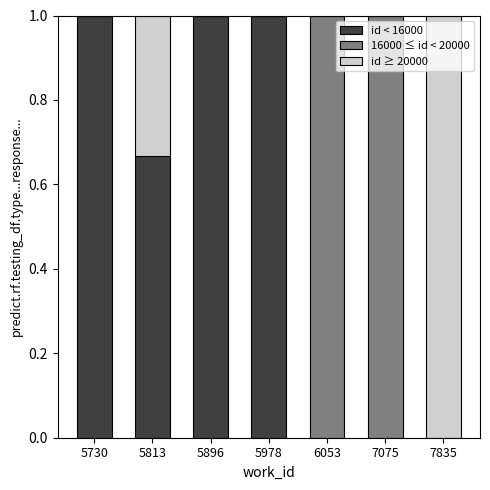

What is the sum of the id < 16000 values at 5978 and 7075?

1.0